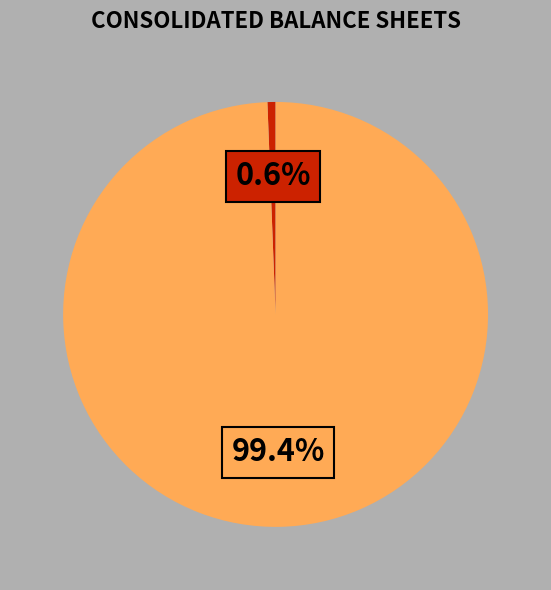

Does any single category account for the majority?

Yes